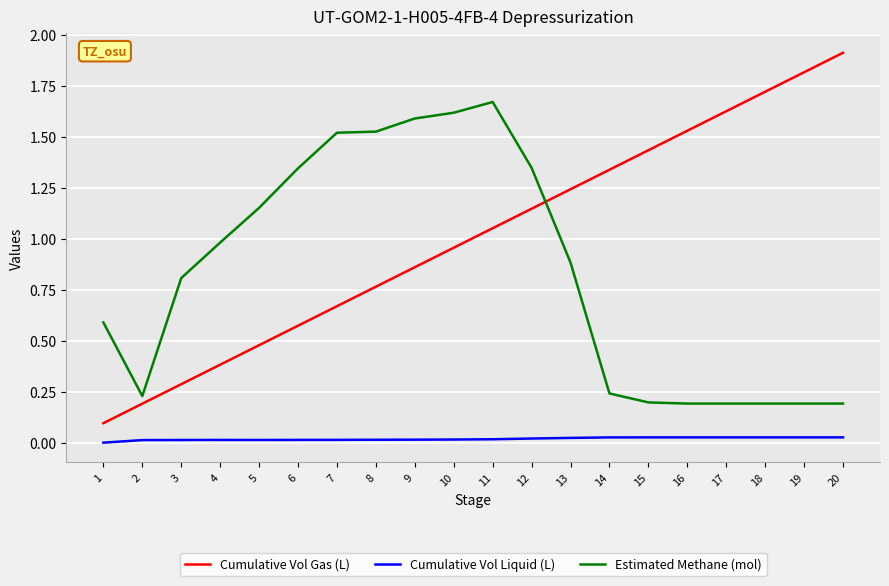

Which series has the widest spread of values?

Cumulative Vol Gas (L)